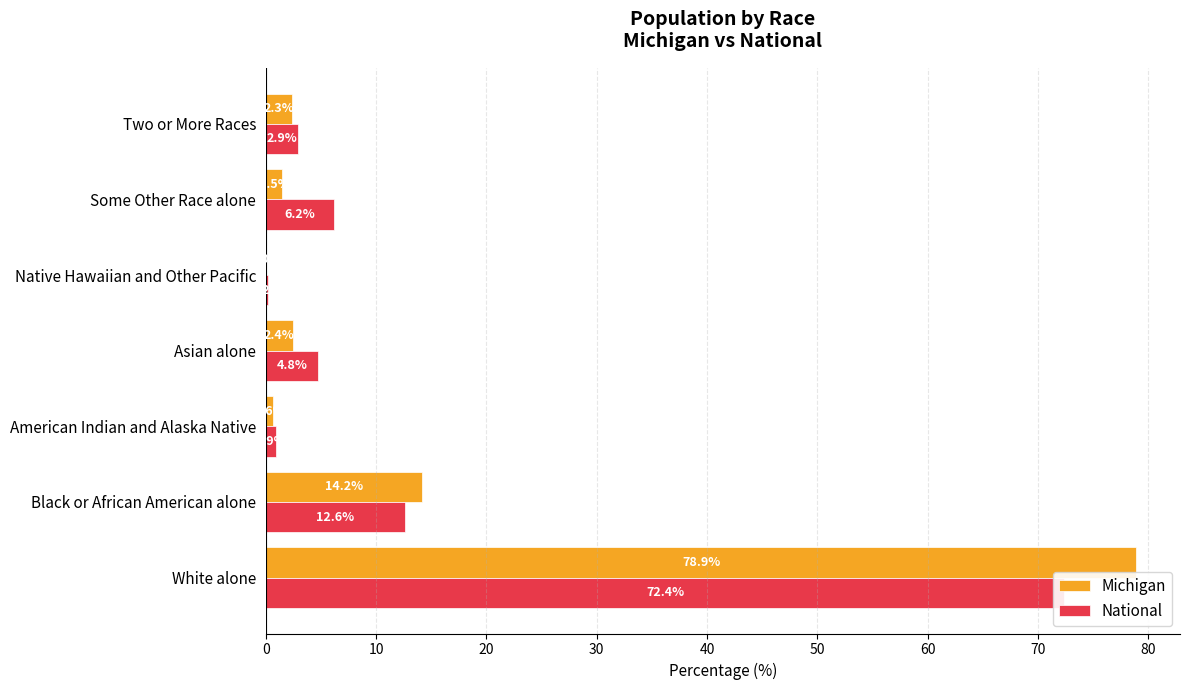

What is the average value of the National series?

14.3